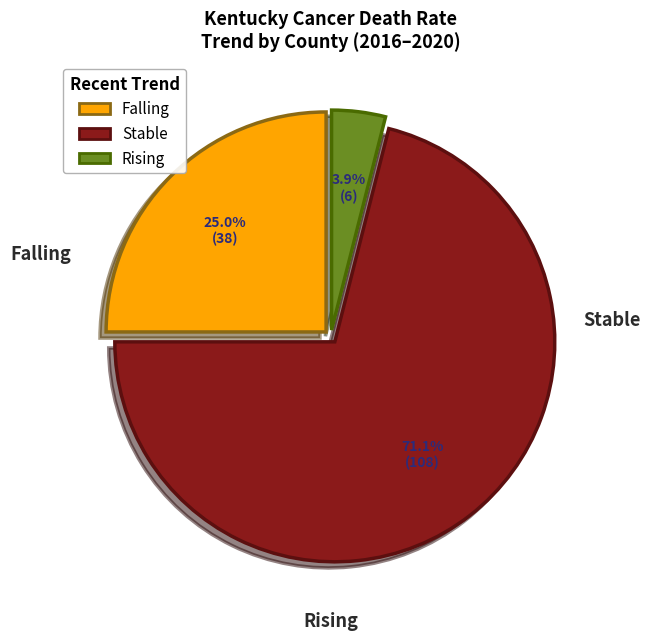

Is Stable the majority of the pie?

Yes